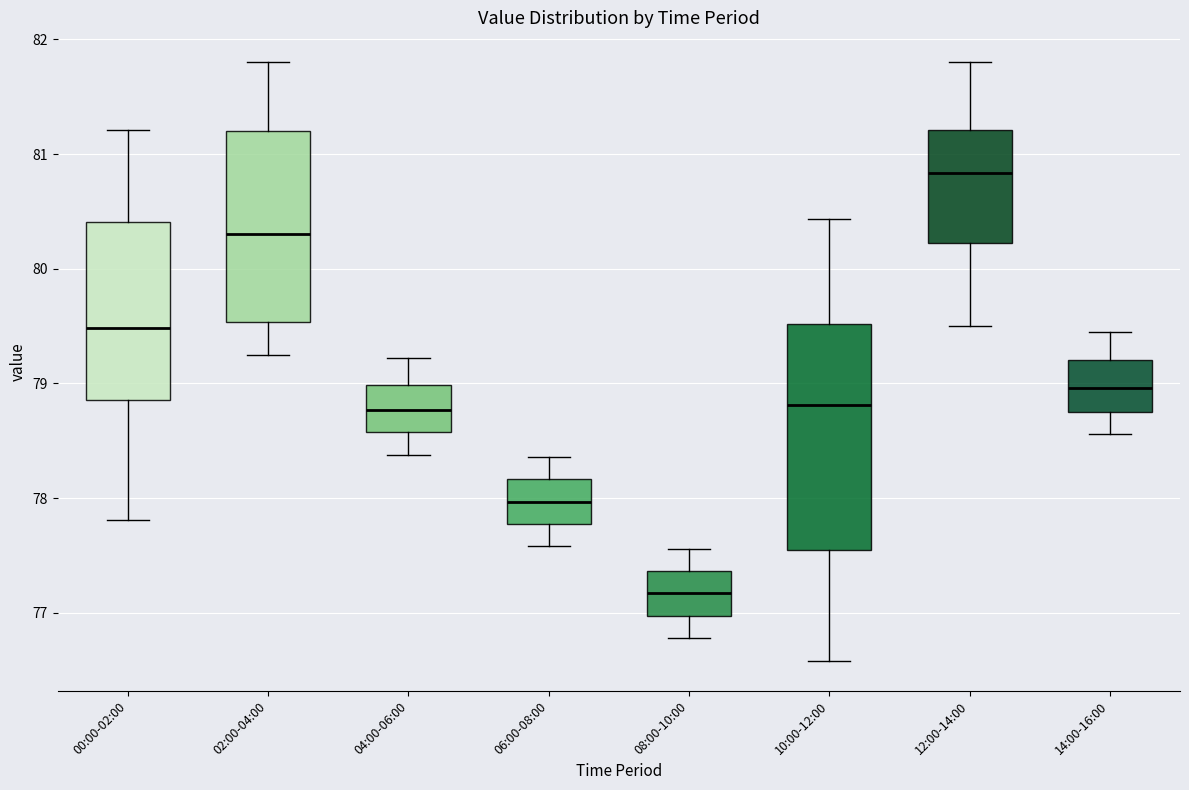

Which box is the tallest, from its lower edge to its upper edge?

10:00-12:00